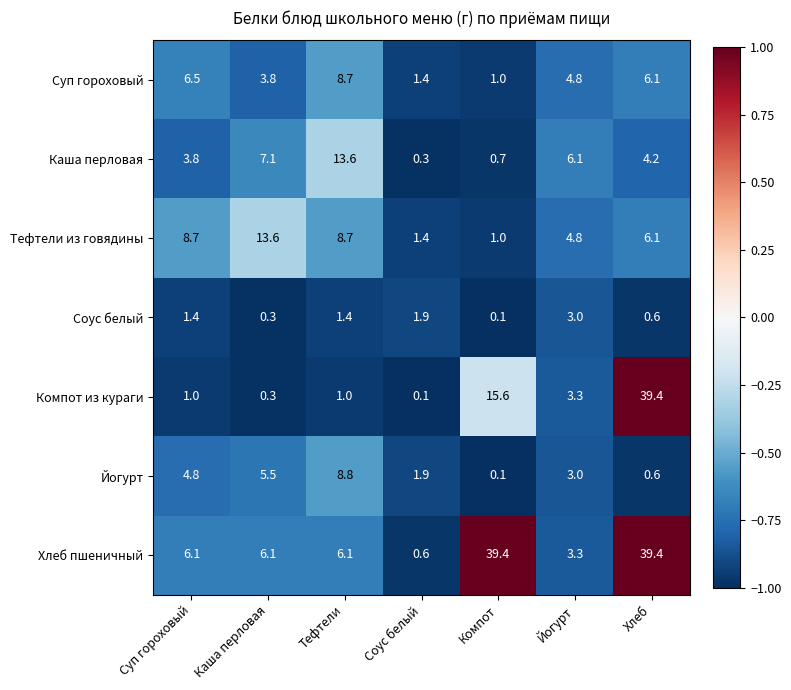

At which label is Йогурт closest to 4?

Суп гороховый